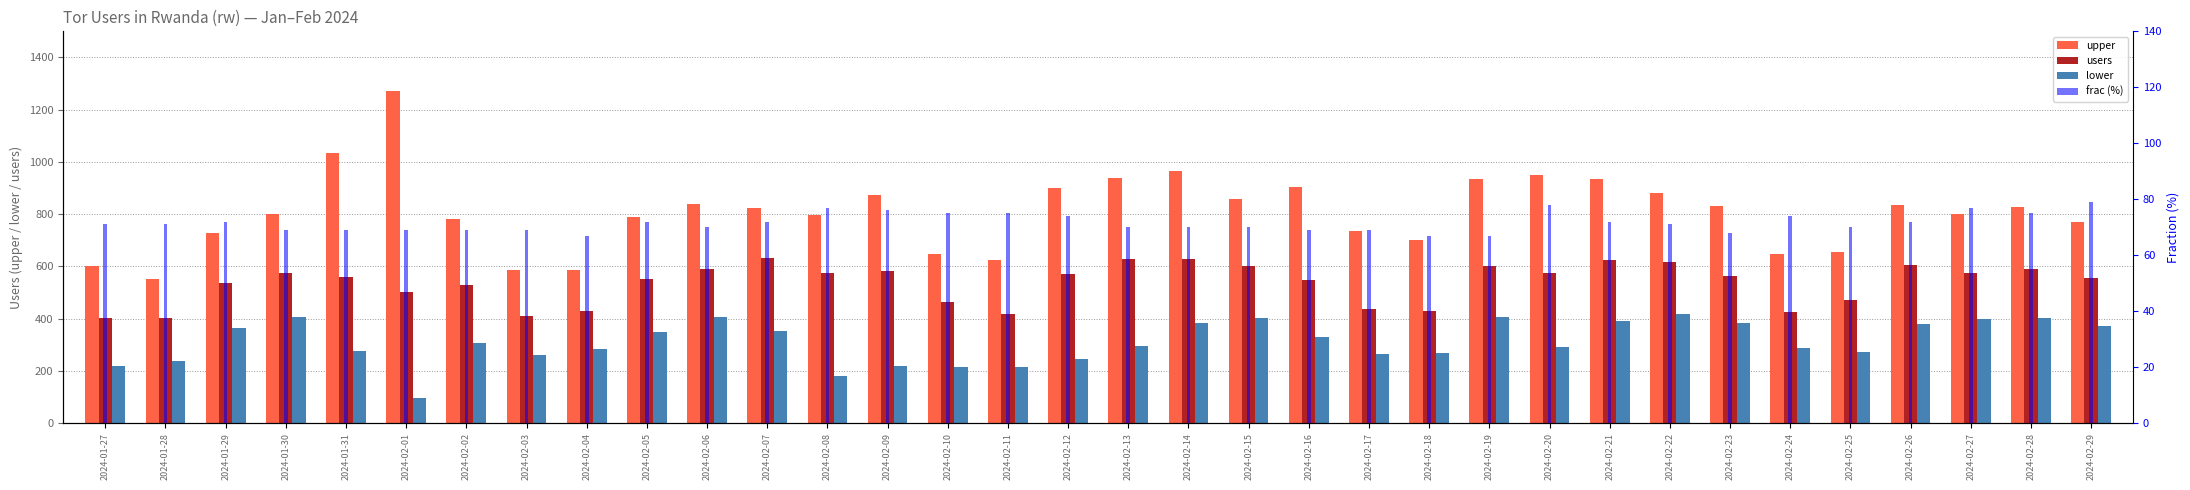

At 2024-02-12, list the series in order from largest to smallest.

upper, users, lower, frac (%)